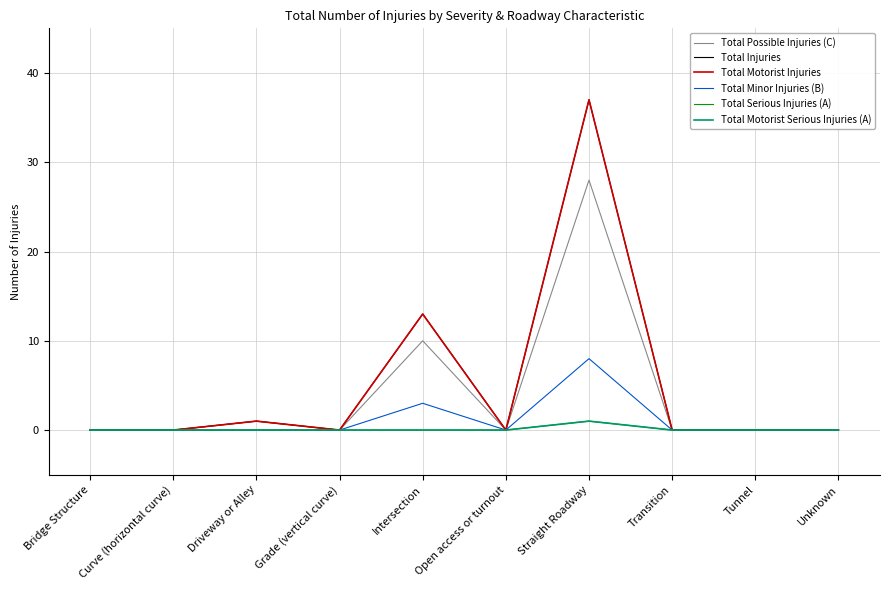

Which series has the largest total across all categories?

Total Injuries